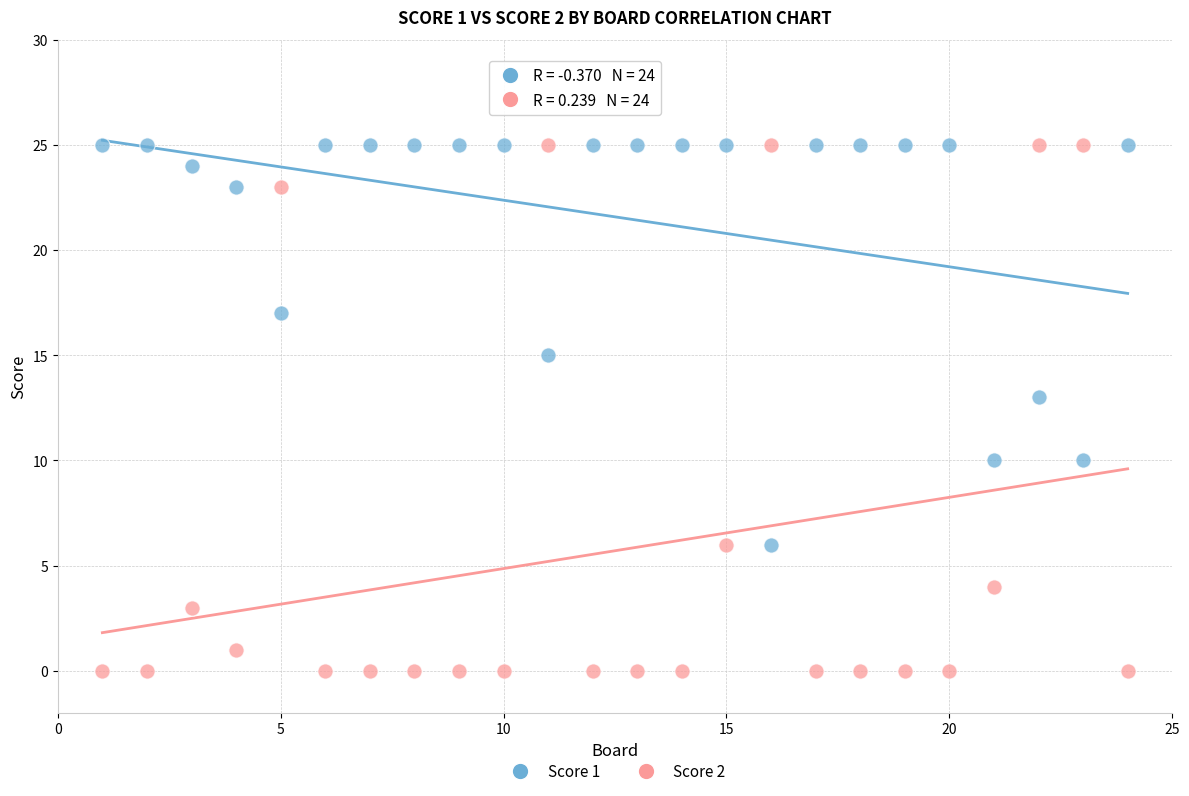

Which series has the largest Y range (max minus min)?

Score 2